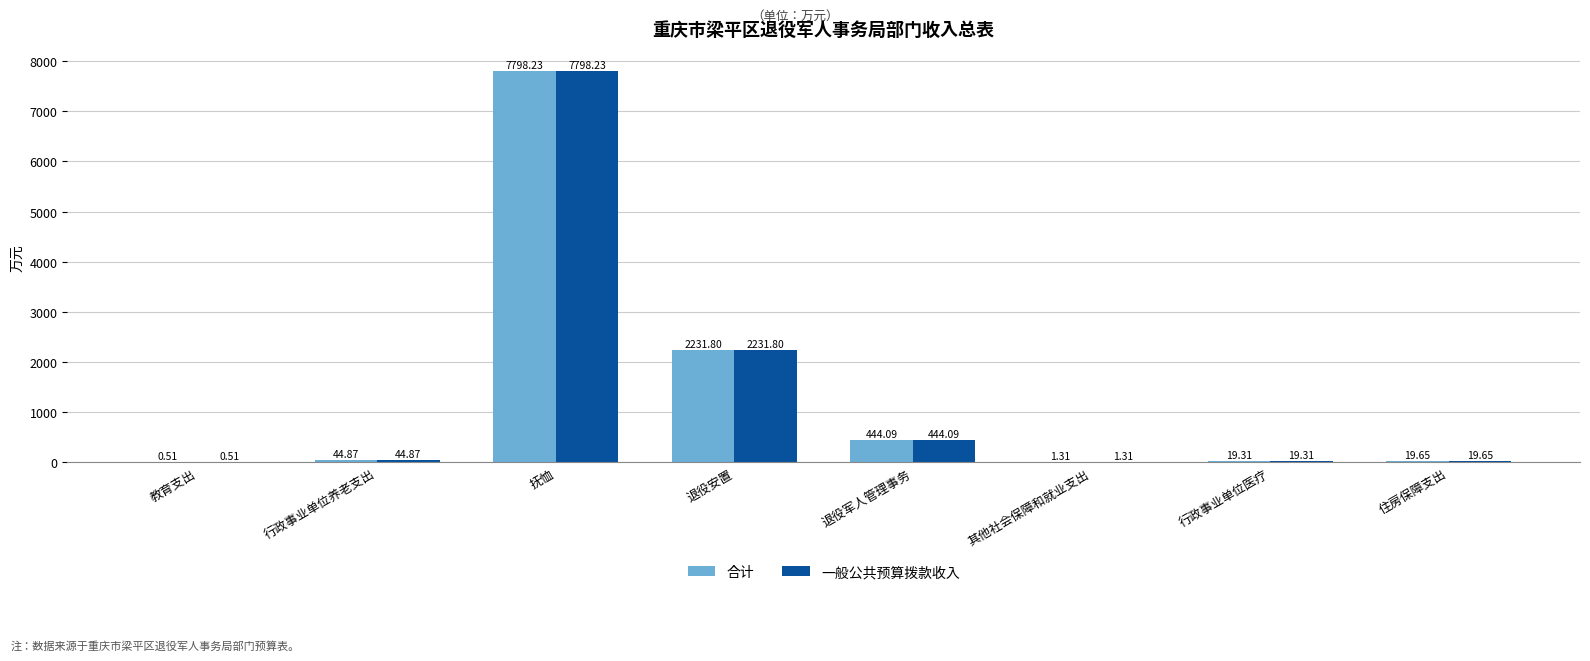

What is the sum of the 合计 values at 退役安置 and 行政事业单位医疗?

2251.1